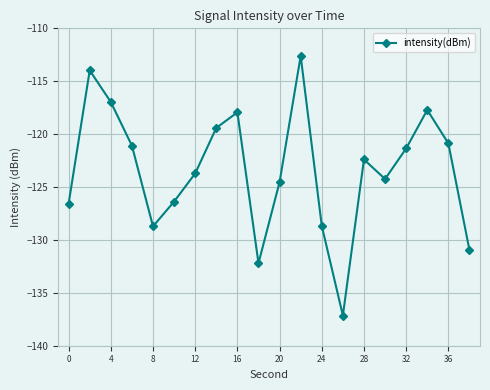

How many lines are shown in the chart?

1